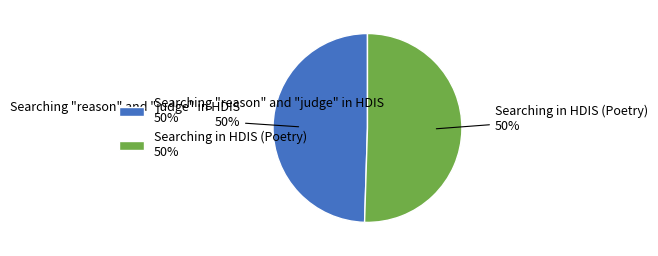

What percentage is the Searching in HDIS (Poetry) 50% slice, to the nearest percent?

50%